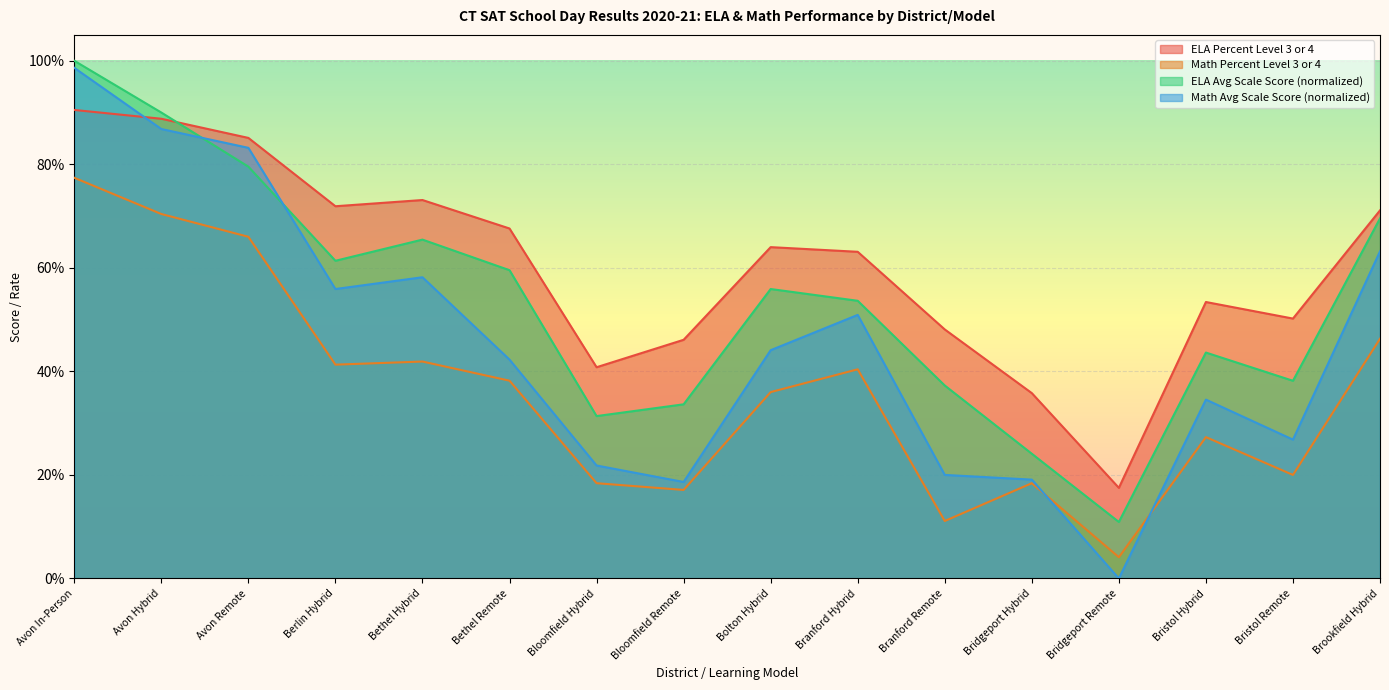

Where is the first local maximum for ELA Percent Level 3 or 4?

Bethel Hybrid